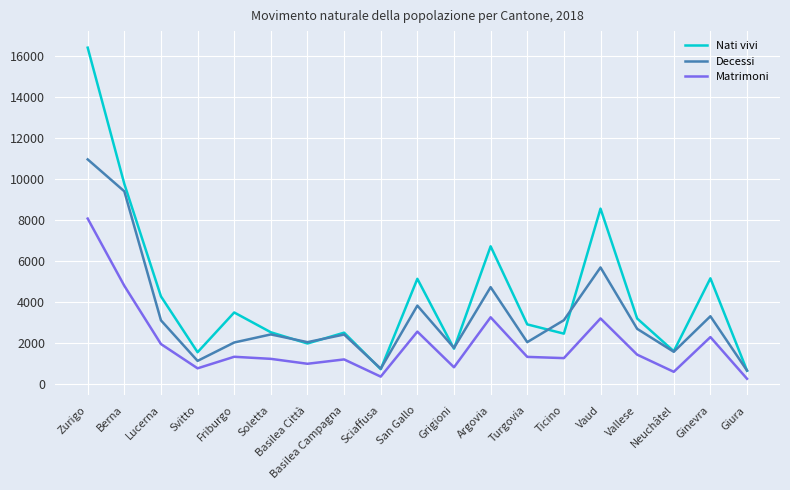

At how many categories does at least one series exceed 6451?

4